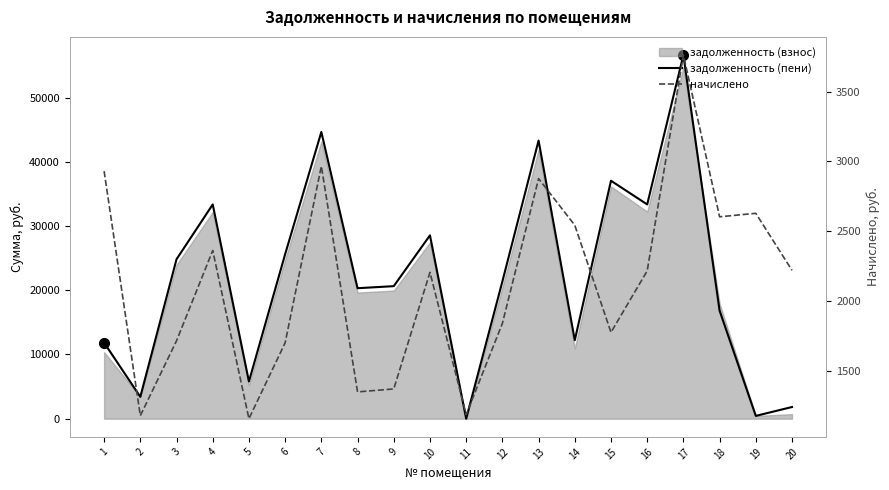

What is the difference between the начислено values at 7 and 14?

422.7